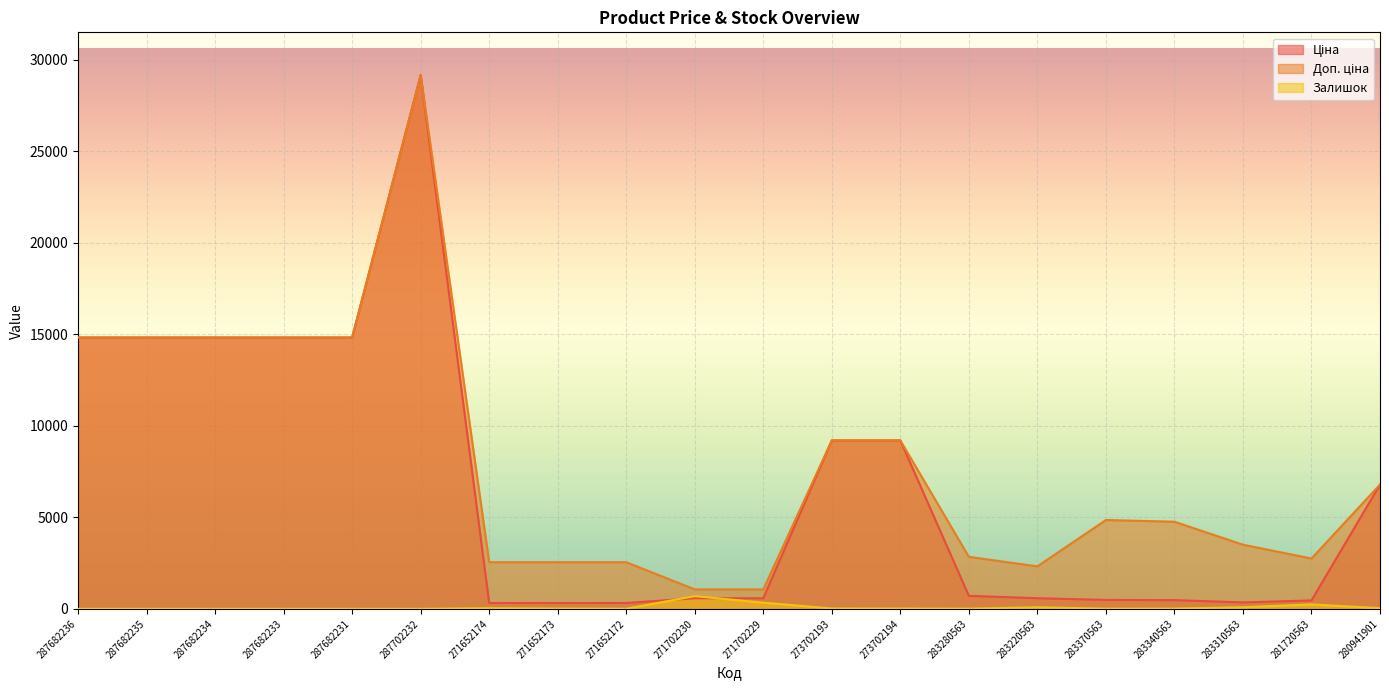

Rank the series by their maximum value, from highest to lowest.

Ціна, Доп. ціна, Залишок